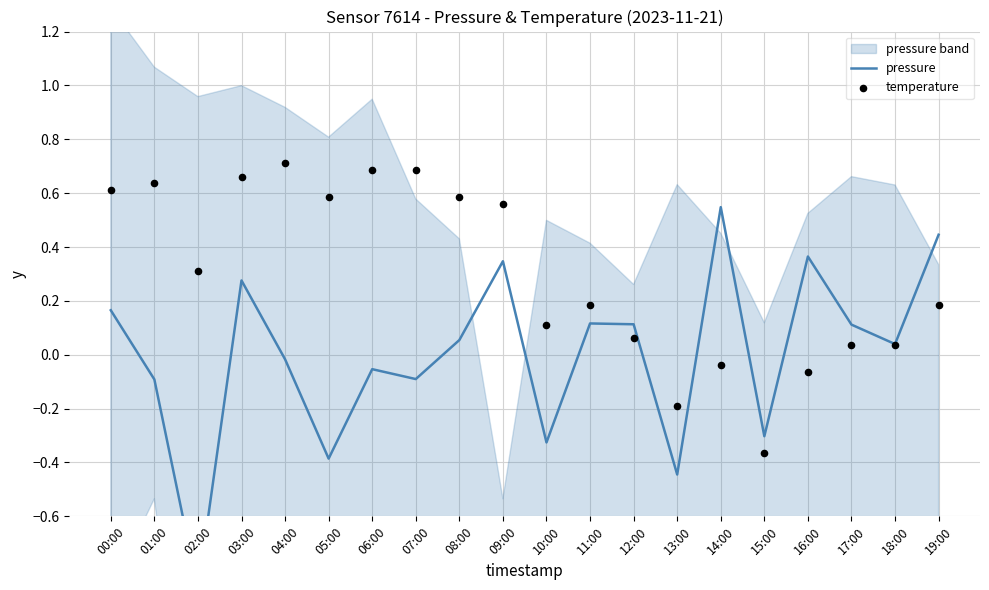

Which series contains the lowest Y value?

pressure